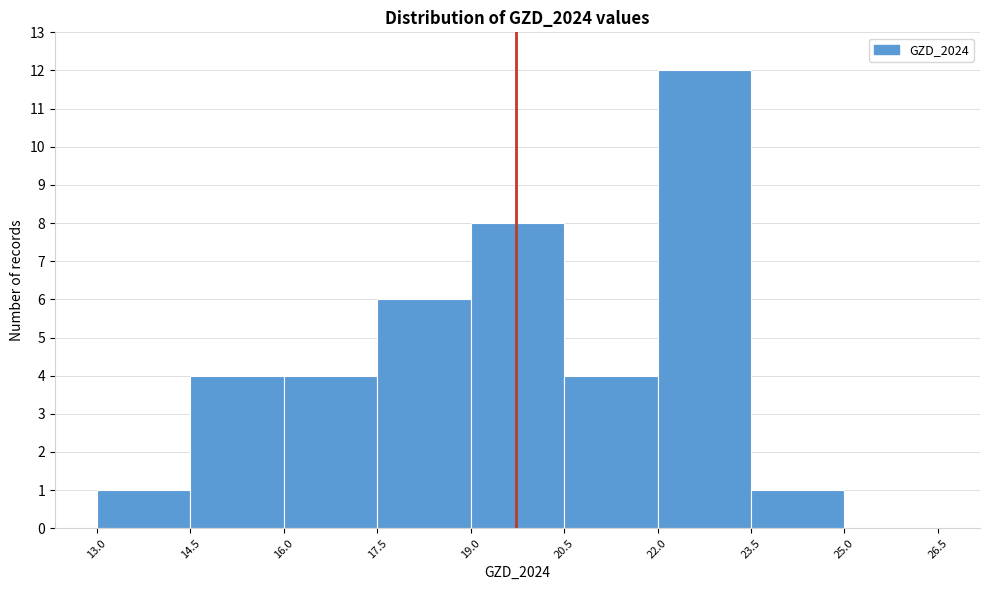

Reading left to right, transcribe this chart: for each bar, give the range it covers on the x-axis and its height. The values are not printed on the chart, so give them approximately, as read against the axis.

13.0 to 14.5: 1
14.5 to 16.0: 4
16.0 to 17.5: 4
17.5 to 19.0: 6
19.0 to 20.5: 8
20.5 to 22.0: 4
22.0 to 23.5: 12
23.5 to 25.0: 1
25.0 to 26.5: 0